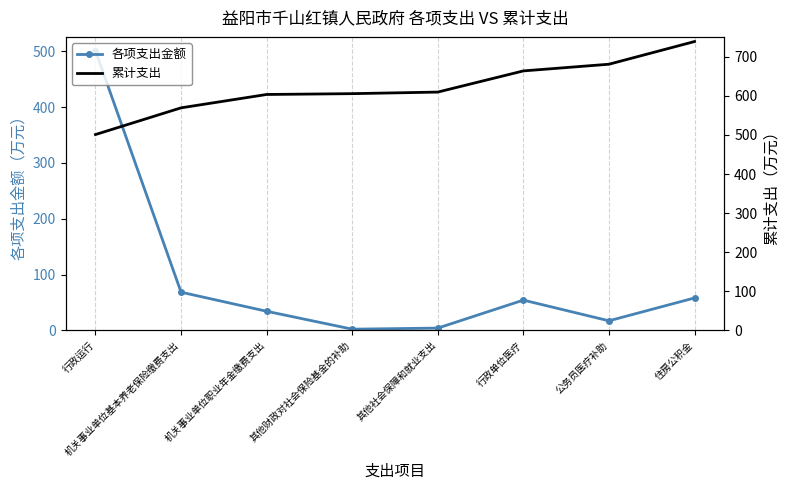

Which series has the largest range (max minus min)?

各项支出金额